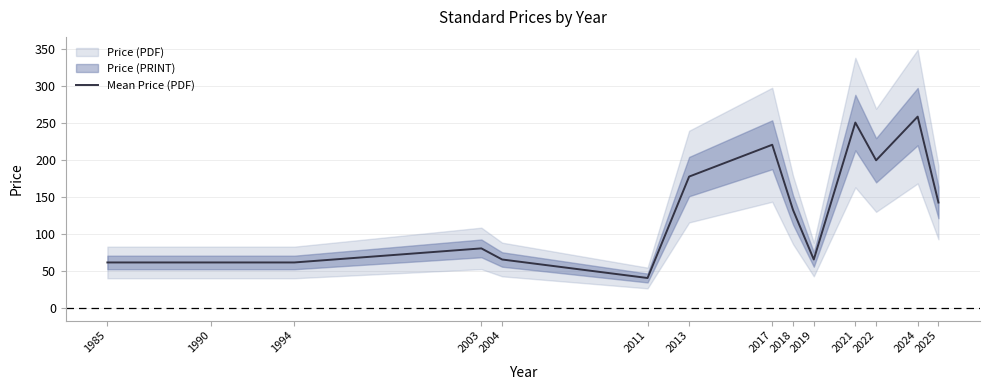

At which label is the value closest to 149?

2025